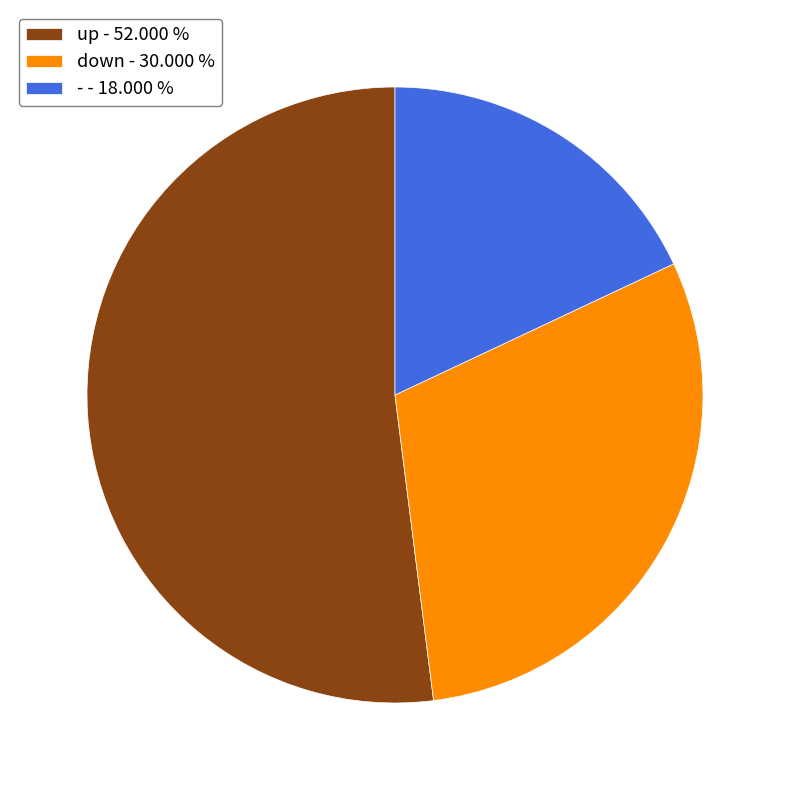

Do down - 30.000 % and - - 18.000 % together represent more than half of the pie?

No